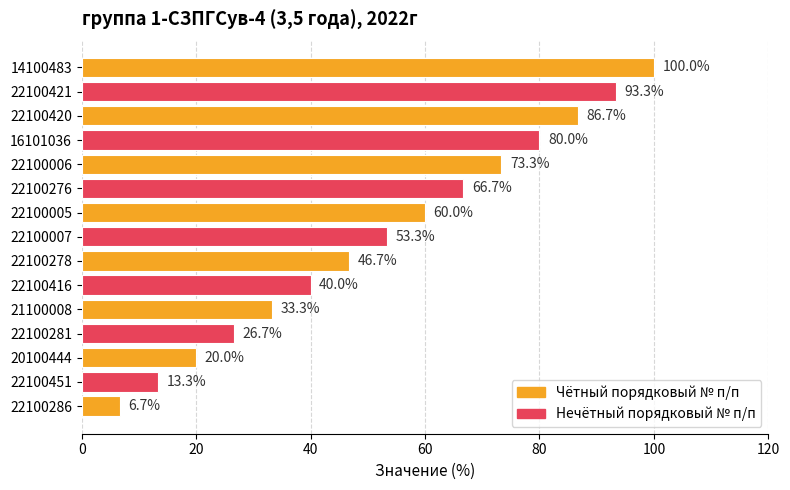

Reading bottom to top, what are all the values shown in this chart?

6.7	13.3	20.0	26.7	33.3	40.0	46.7	53.3	60.0	66.7	73.3	80.0	86.7	93.3	100.0